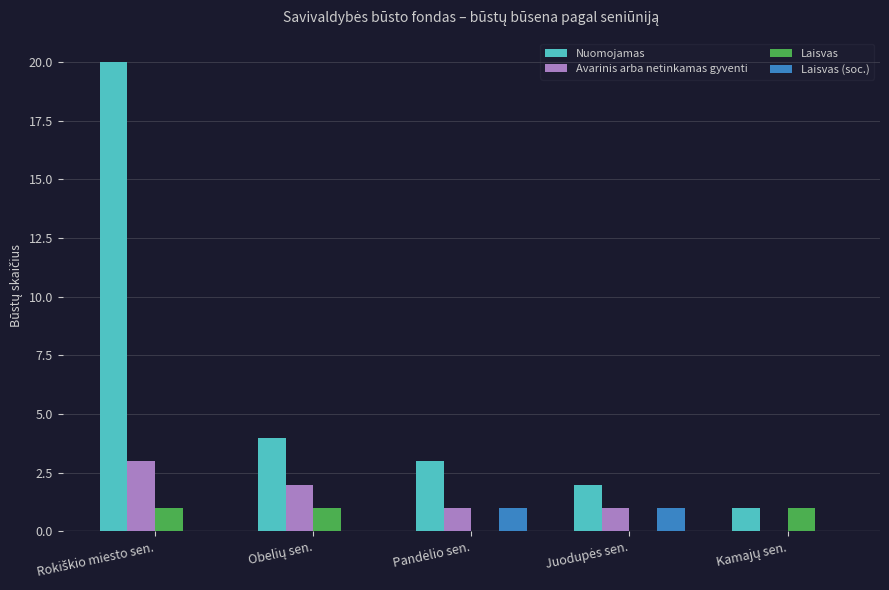

Which series has the largest total across all categories?

Nuomojamas